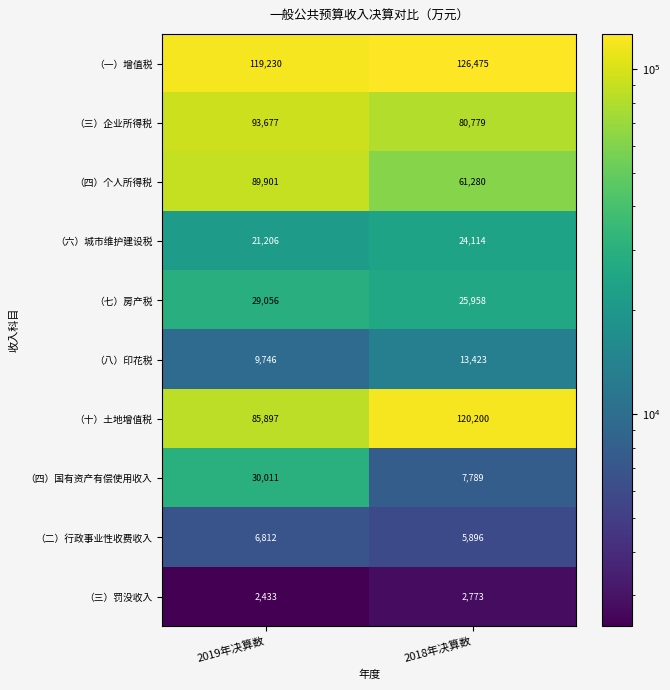

At which label is （六）城市维护建设税 closest to 22660?

2019年决算数